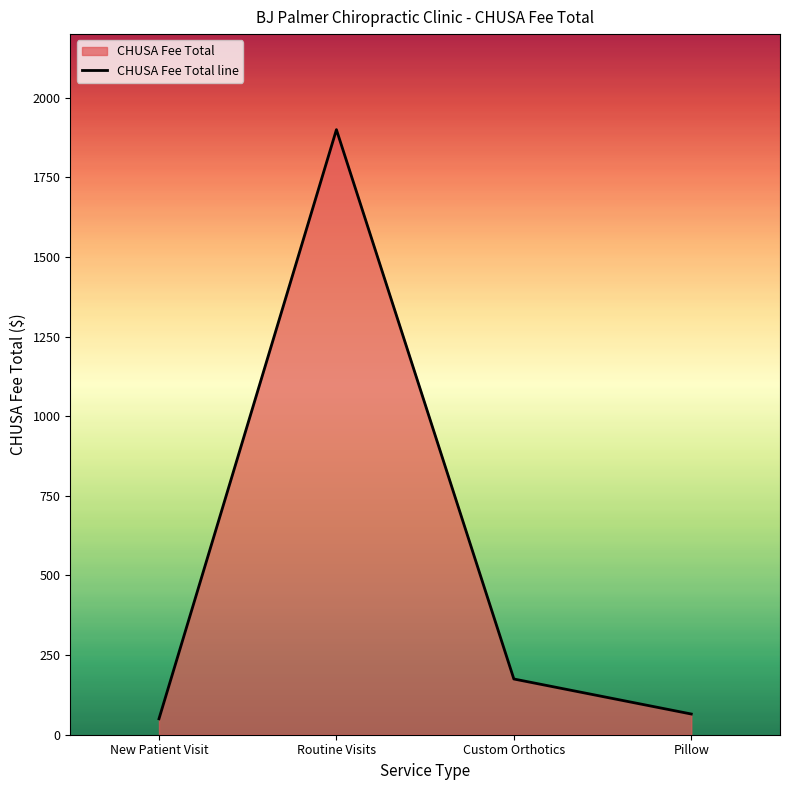

What is the change in value from Routine Visits to Pillow?

-1835